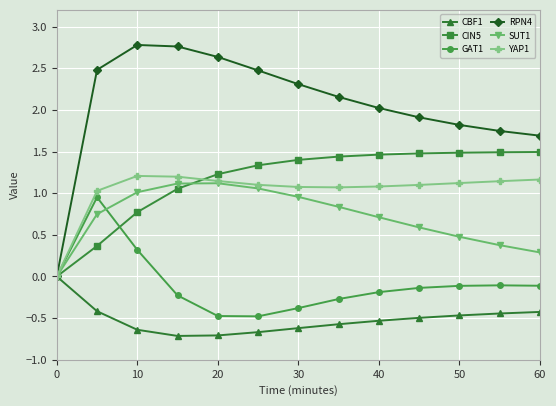

How many lines are shown in the chart?

6